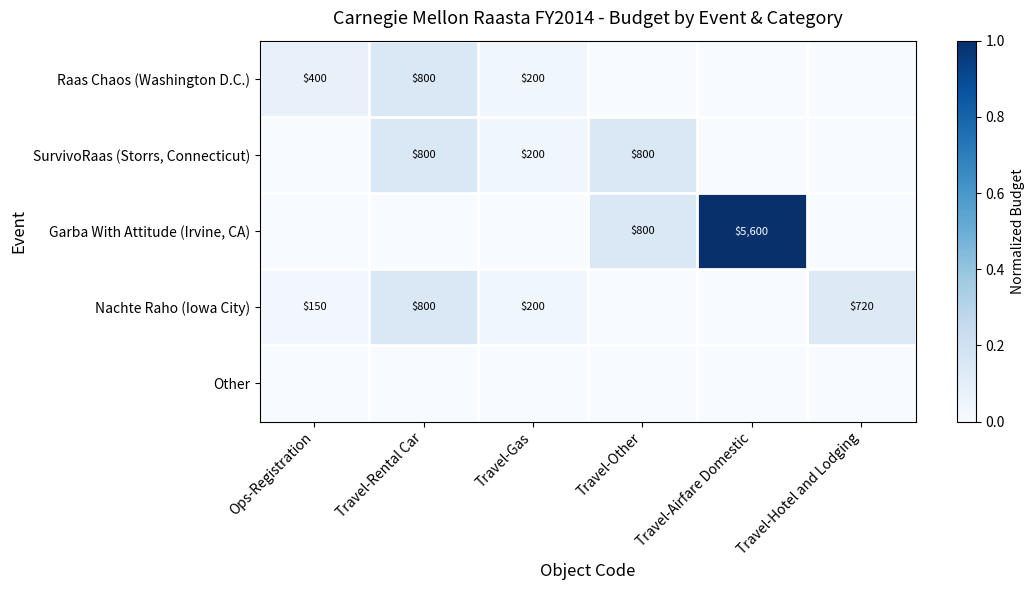

True or false: Raas Chaos (Washington D.C.) has a value of 800 at Travel-Rental Car.

True